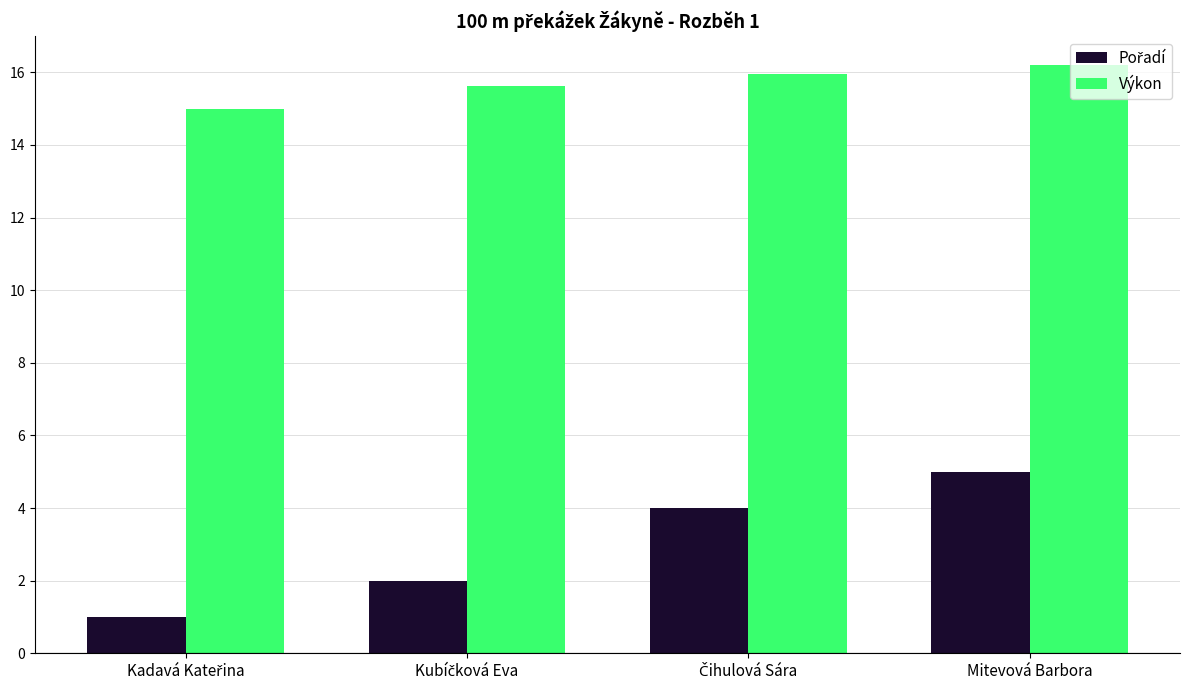

How many distinct data groups are displayed?

2